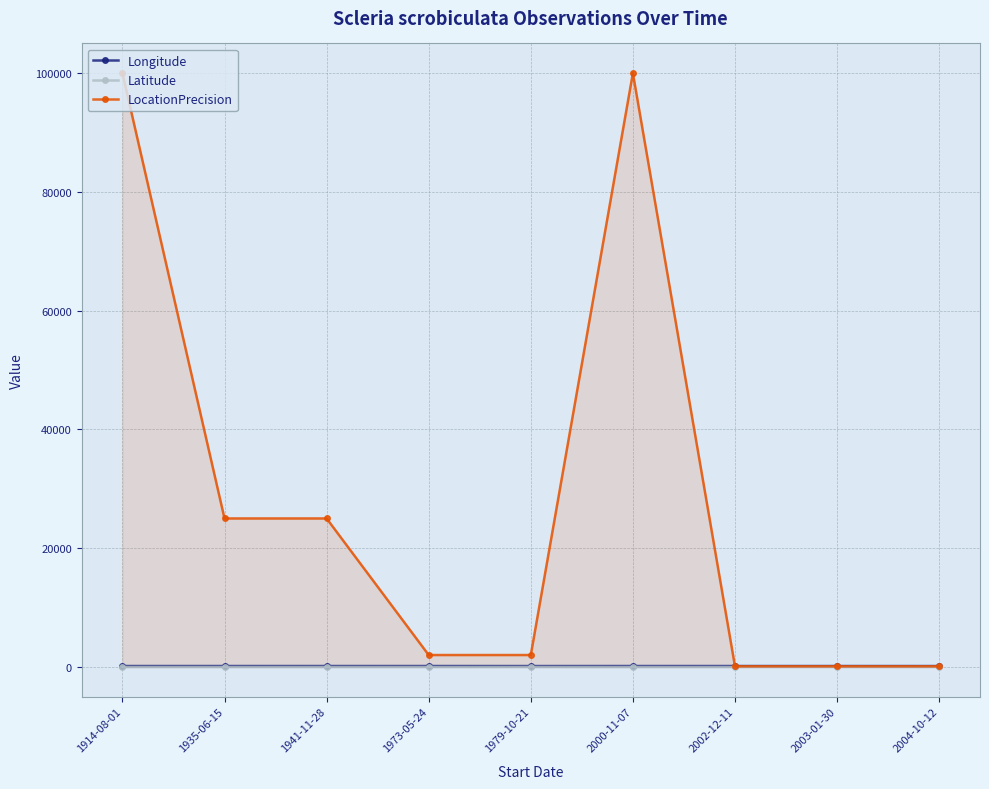

At which category does the chart reach its minimum across all series?

1973-05-24